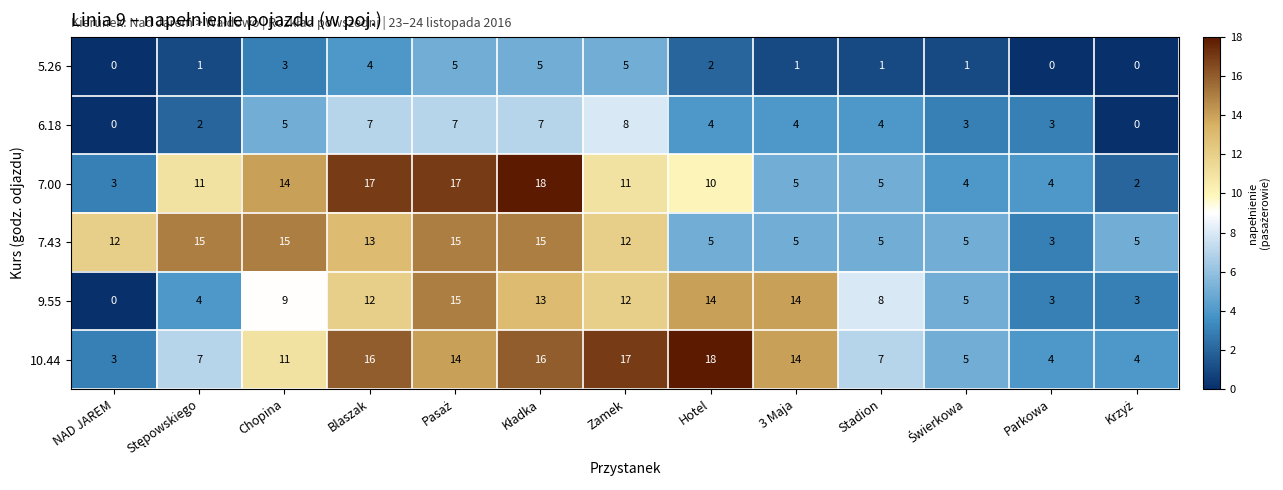

Count the number of data series in this chart.

6